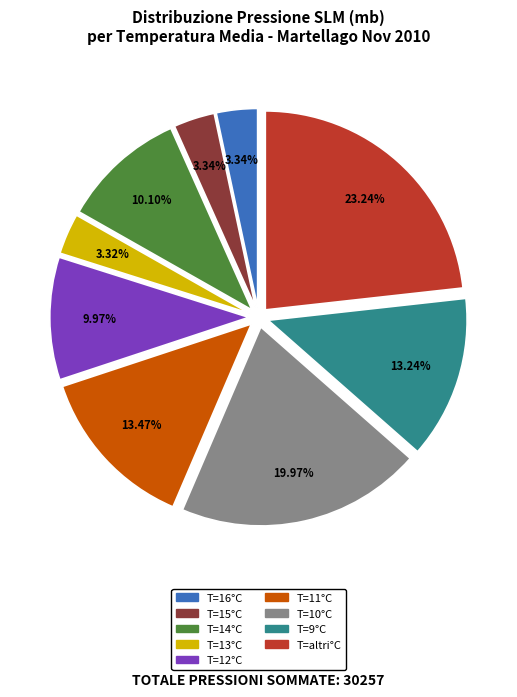

Is there any slice that represents more than half of the pie?

No